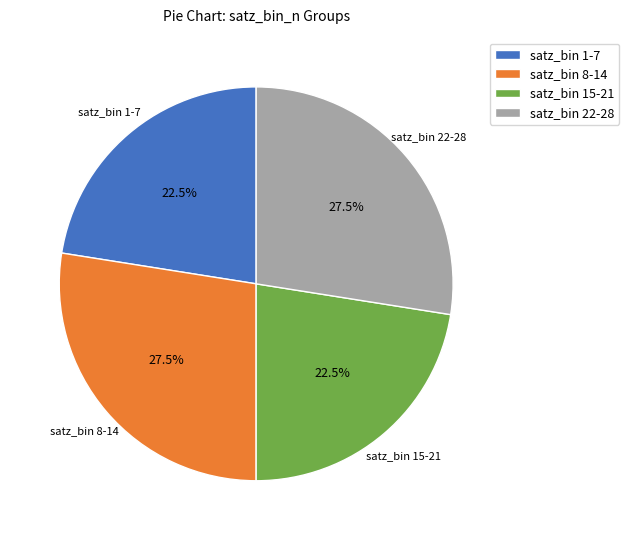

Count the number of slices in the pie.

4